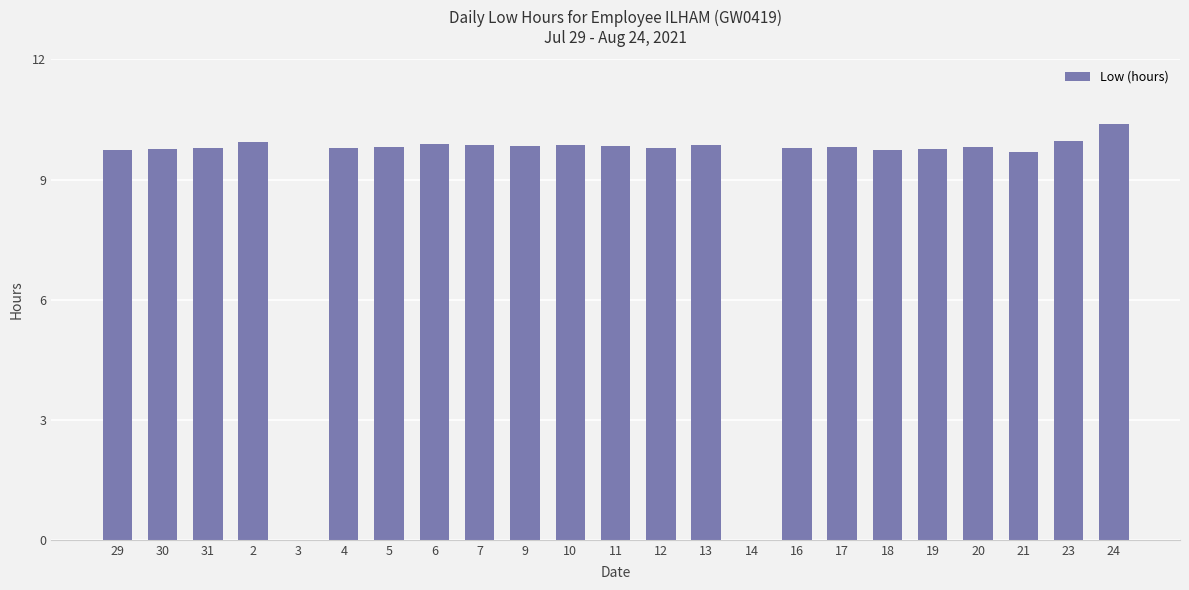

What is the ratio of the value at 13 to the value at 19?

1.0